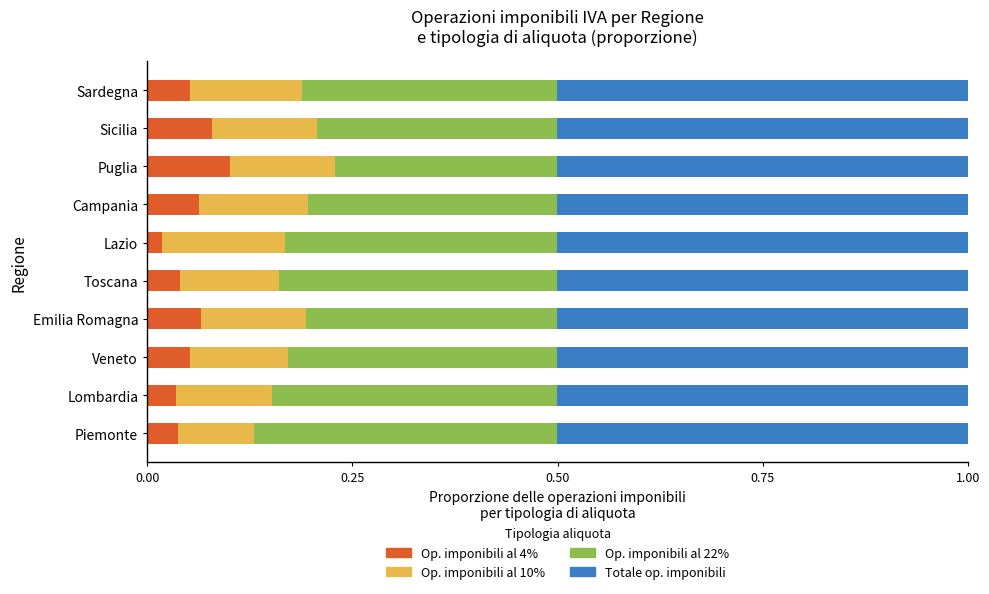

How many Op. imponibili al 4% values are between 0 and 1?

10